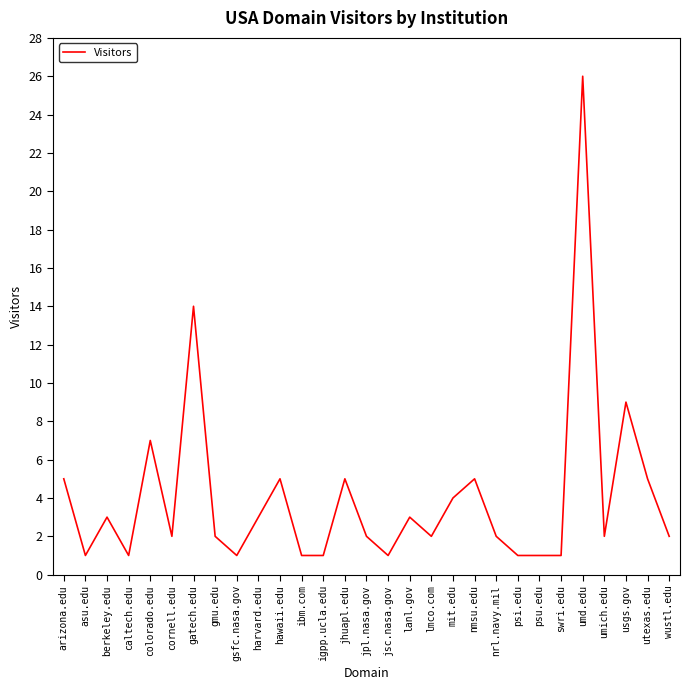

At which category does the chart reach its peak across all series?

umd.edu